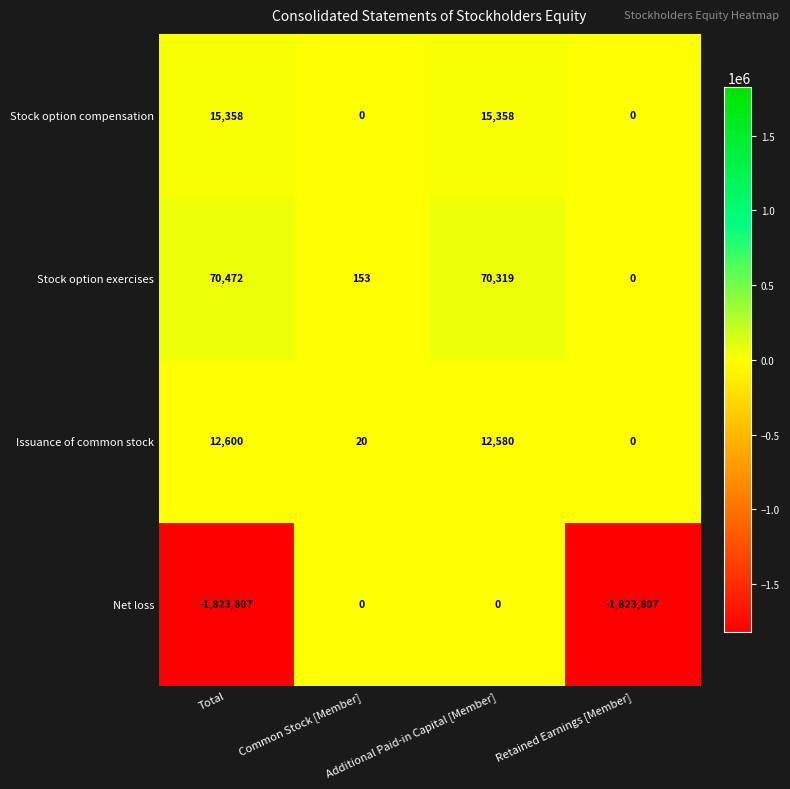

Rank the series by their maximum value, from lowest to highest.

Net loss, Issuance of common stock, Stock option compensation, Stock option exercises